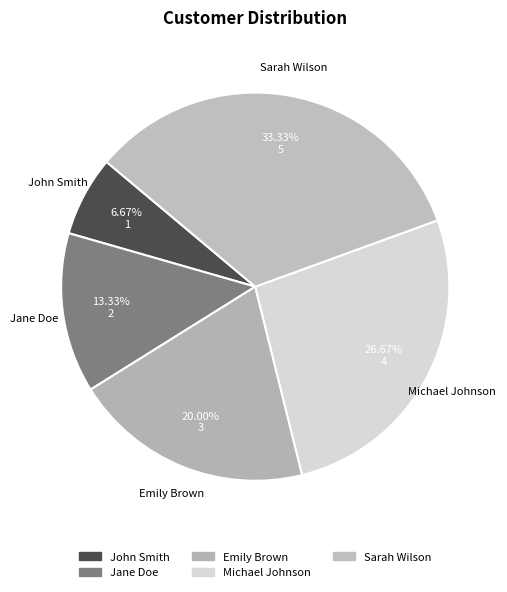

What is the total percentage of Michael Johnson and Jane Doe?

40.0%